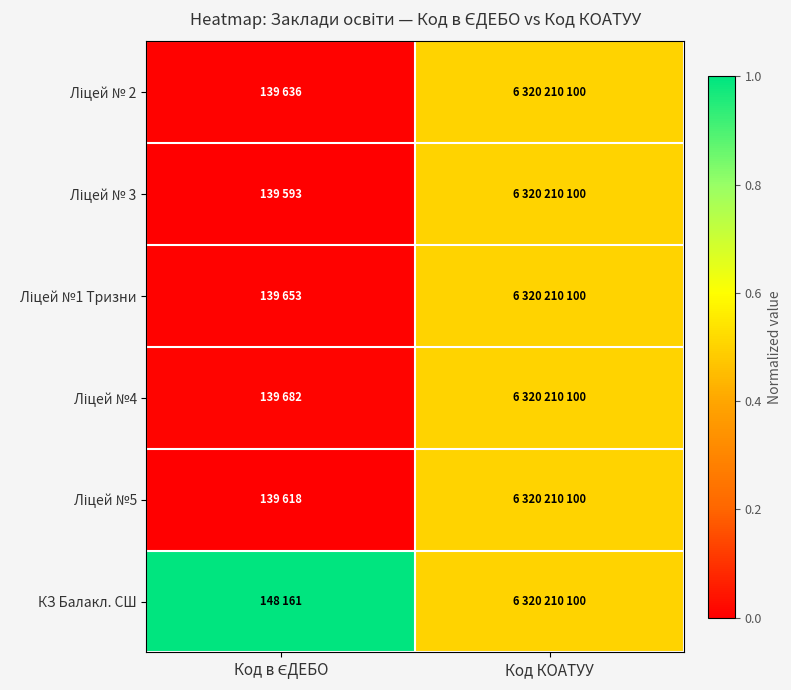

At Код КОАТУУ, list the series in order from largest to smallest.

Ліцей № 2, Ліцей № 3, Ліцей №1 Тризни, Ліцей №4, Ліцей №5, КЗ Балакл. СШ